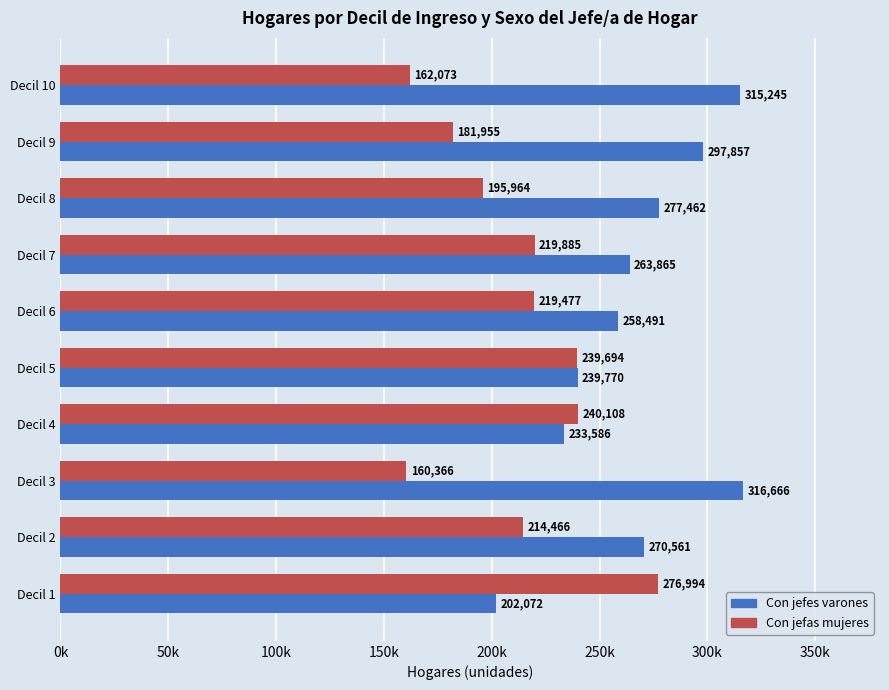

What is the average value of the Con jefes varones series?

267558